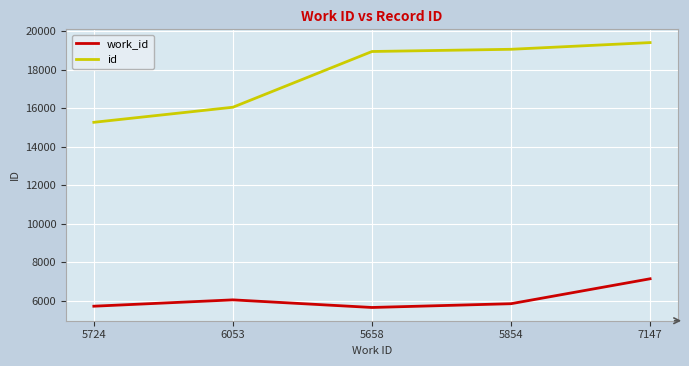

What is the difference between the work_id values at 6053 and 7147?

1094